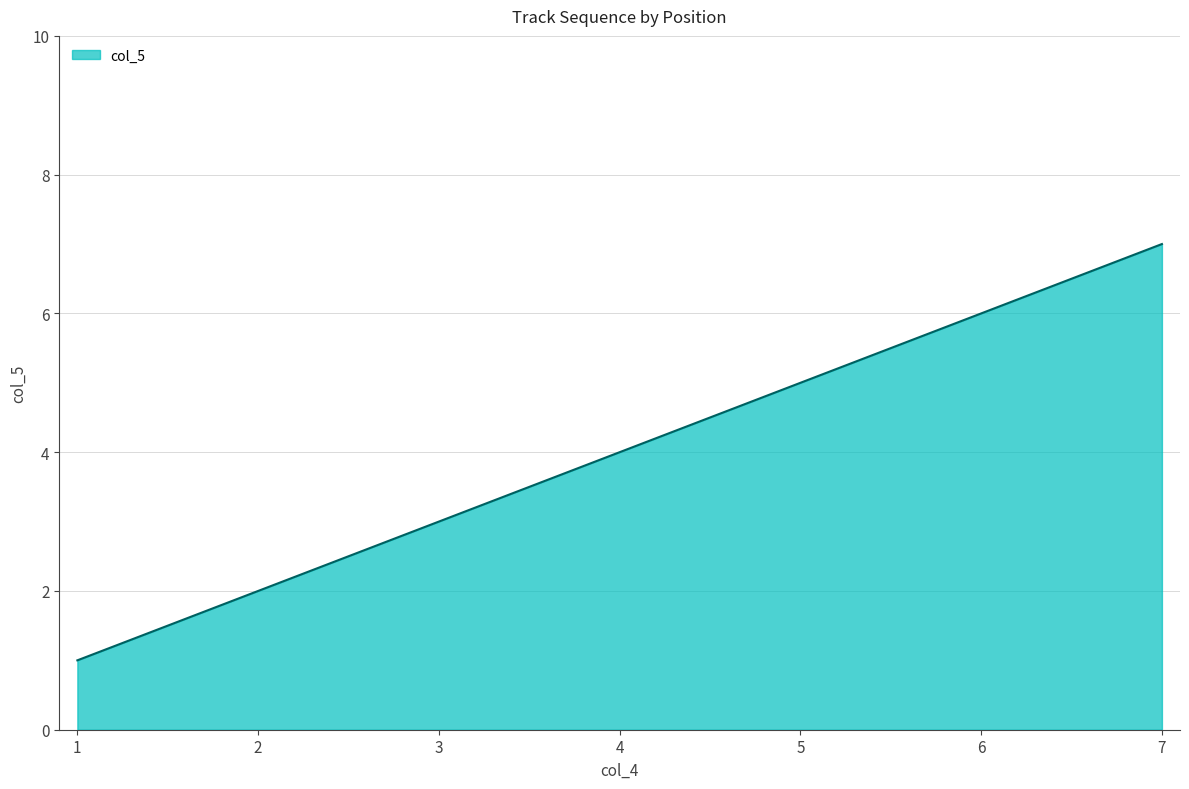

Where is the data nearest to the value 4?

4